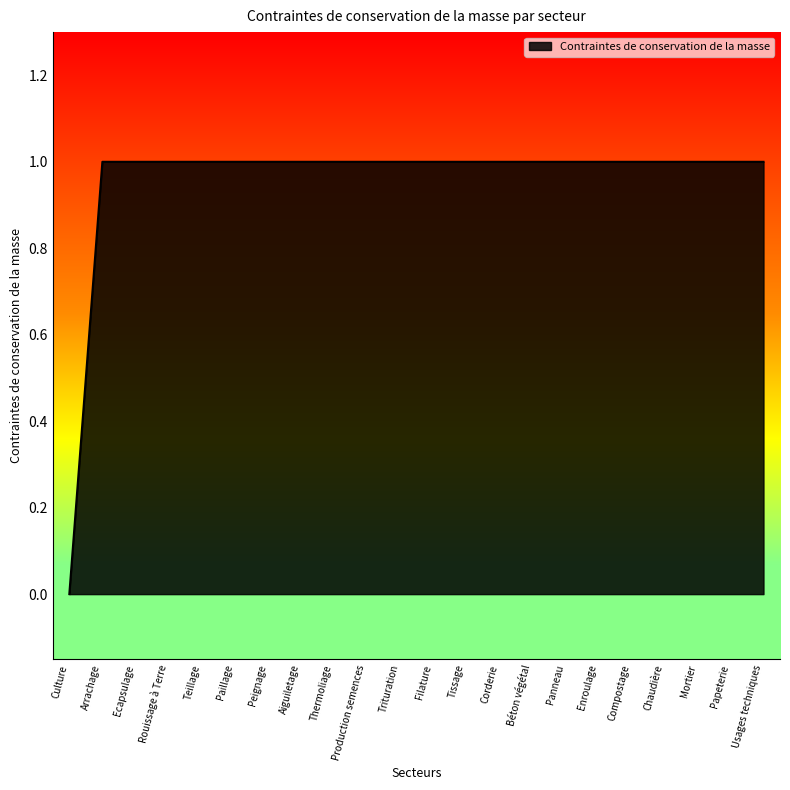

Reading right to left, list all the values displayed in this chart.

Usages techniques=1	Papeterie=1	Mortier=1	Chaudière=1	Compostage=1	Enroulage=1	Panneau=1	Béton végétal=1	Corderie=1	Tissage=1	Filature=1	Trituration=1	Production semences=1	Thermoliage=1	Aiguiletage=1	Peignage=1	Paillage=1	Teillage=1	Rouissage à Terre=1	Ecapsulage=1	Arrachage=1	Culture=0